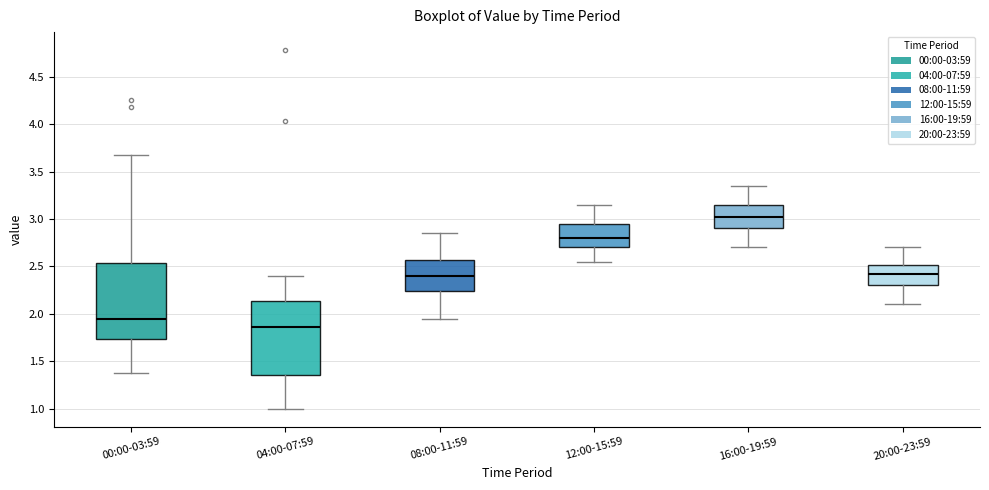

Reading left to right, transcribe this box plot: for each box, give where its median line is, the range the box spans, and where its two whiskers end, as read against the y-axis. The values are not printed on the chart, so give them approximately, as read against the axis.

00:00-03:59: median 1.95, box 1.75 to 2.55, whiskers 1.40 to 3.65
04:00-07:59: median 1.85, box 1.35 to 2.15, whiskers 1.00 to 2.40
08:00-11:59: median 2.40, box 2.25 to 2.55, whiskers 1.95 to 2.85
12:00-15:59: median 2.80, box 2.70 to 2.95, whiskers 2.55 to 3.15
16:00-19:59: median 3.05, box 2.90 to 3.15, whiskers 2.70 to 3.35
20:00-23:59: median 2.45, box 2.30 to 2.50, whiskers 2.10 to 2.70